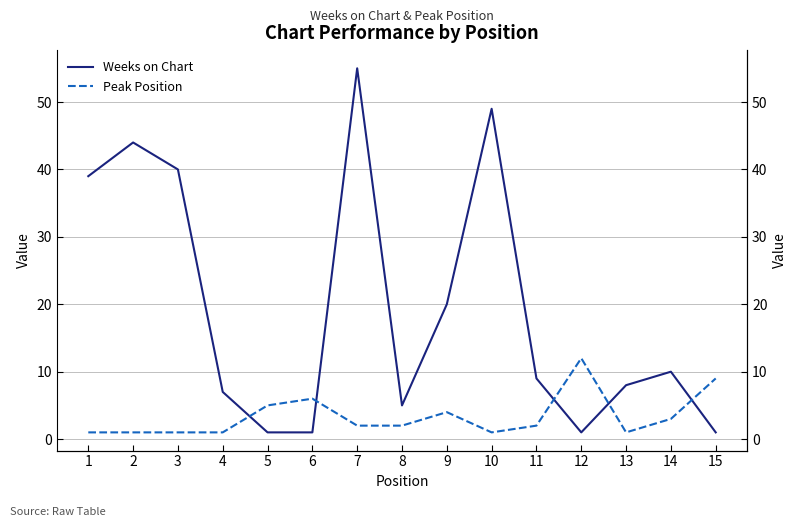

The value of Weeks on Chart at 10 is 49. True or false?

True